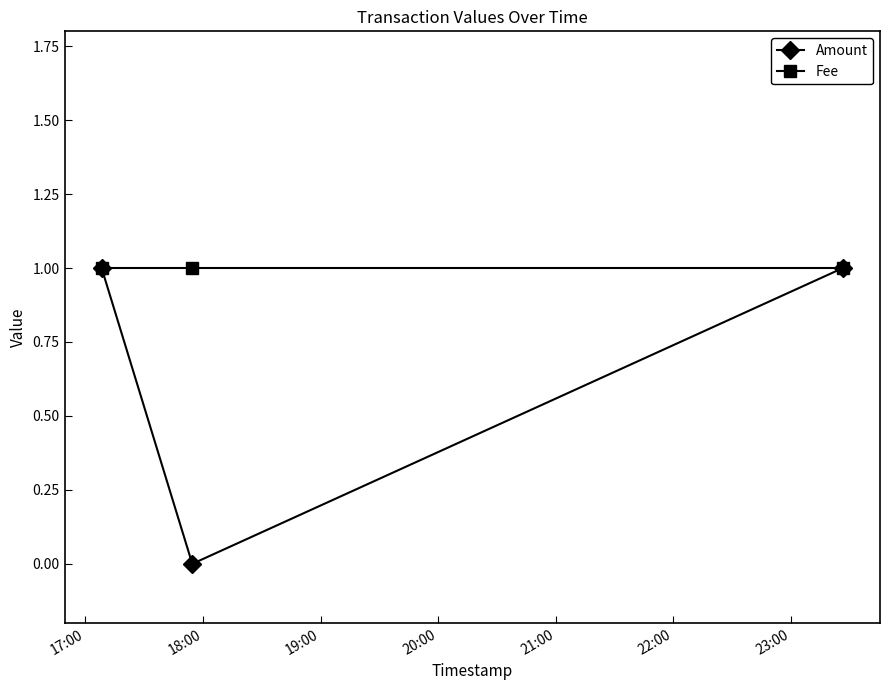

Which series has the largest total across all categories?

Fee